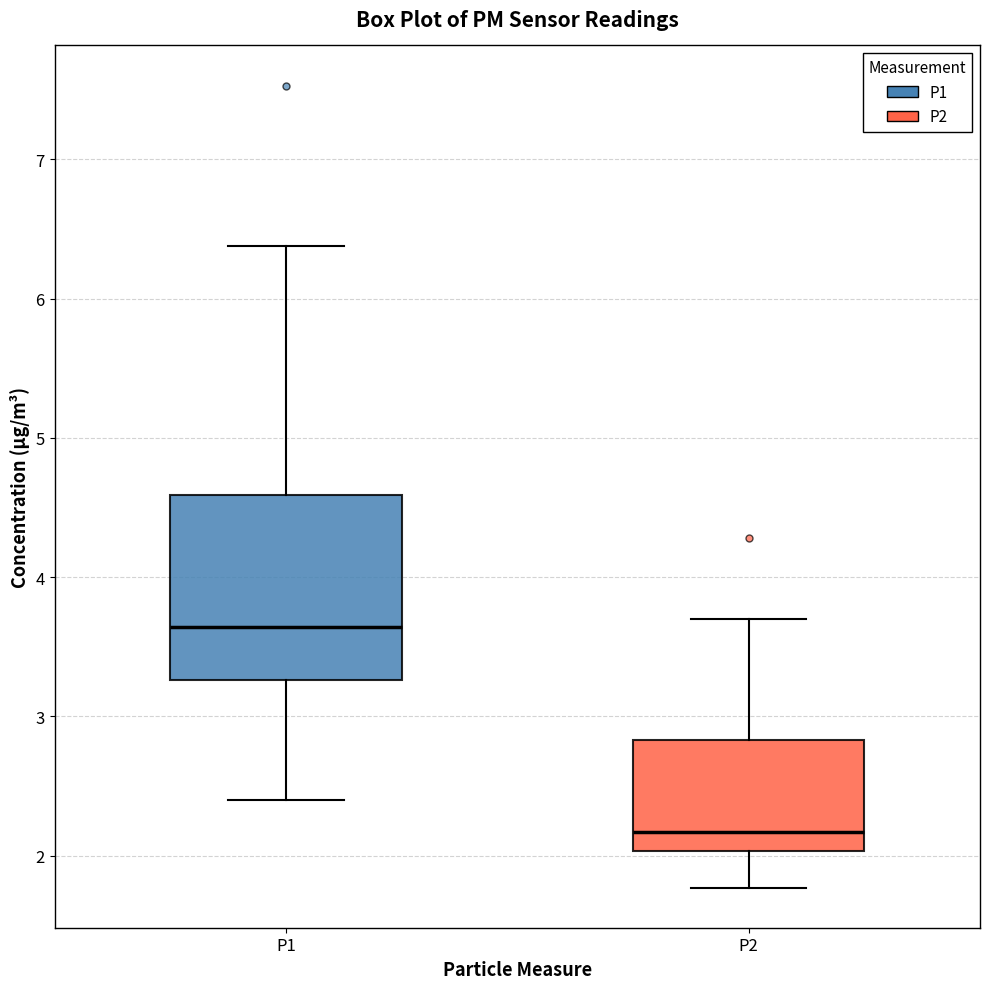

Where is the lower edge of the box for P2 on the y-axis? The values are not printed on the chart, so give them approximately, as read against the axis.

2.0